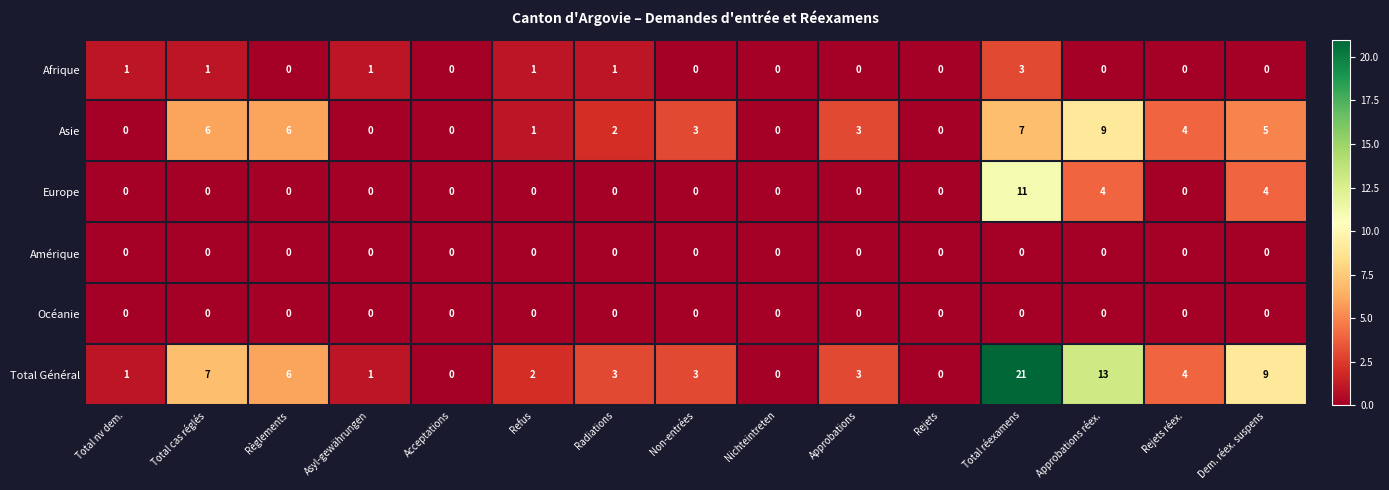

The value of Europe at Nichteintreten is 6. True or false?

False